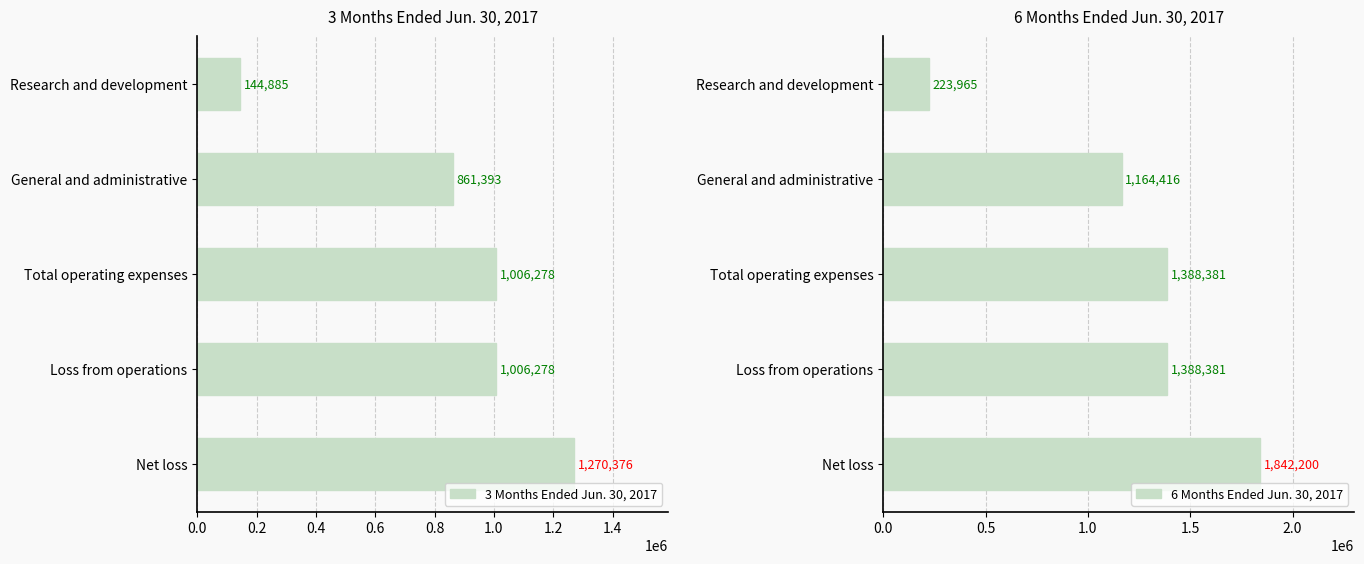

What is the minimum value for 3 Months Ended Jun. 30, 2017?

144885